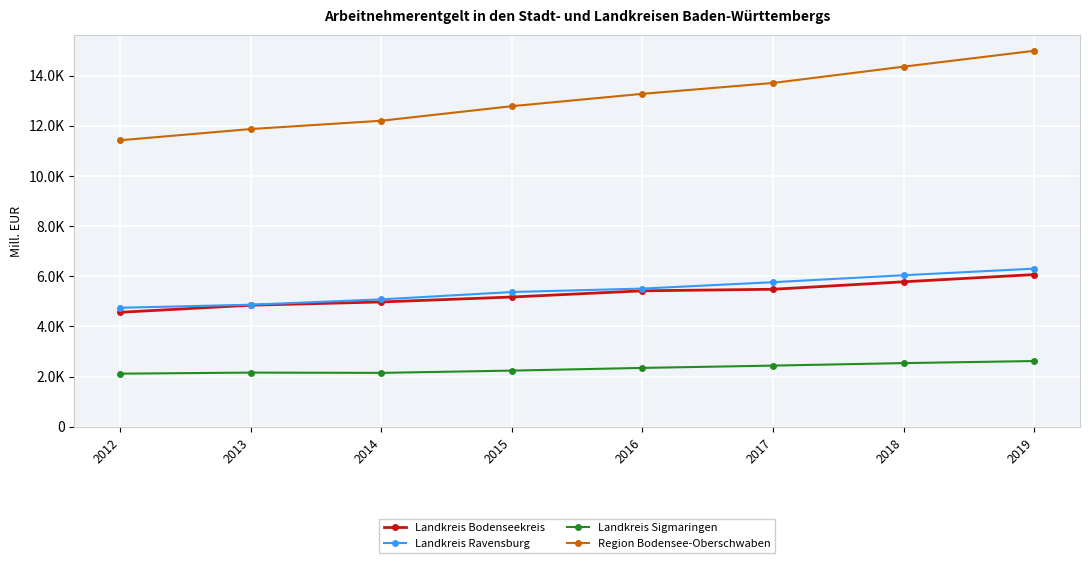

What are all the series names shown in the legend?

Landkreis Bodenseekreis, Landkreis Ravensburg, Landkreis Sigmaringen, Region Bodensee-Oberschwaben